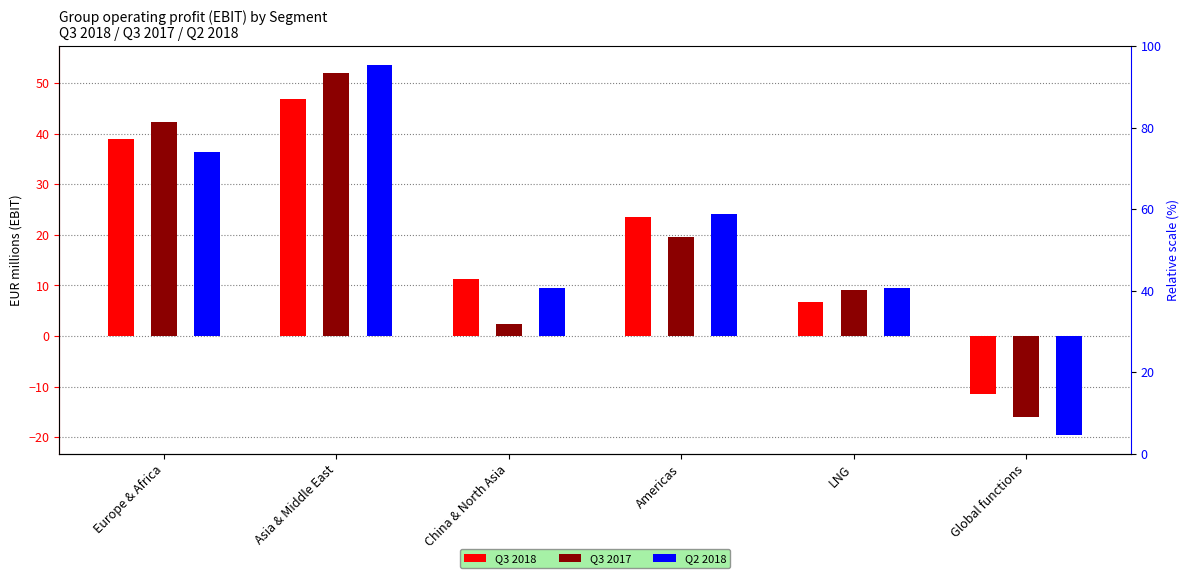

What is the sum of the Q3 2017 values at Asia & Middle East and Europe & Africa?

94.2